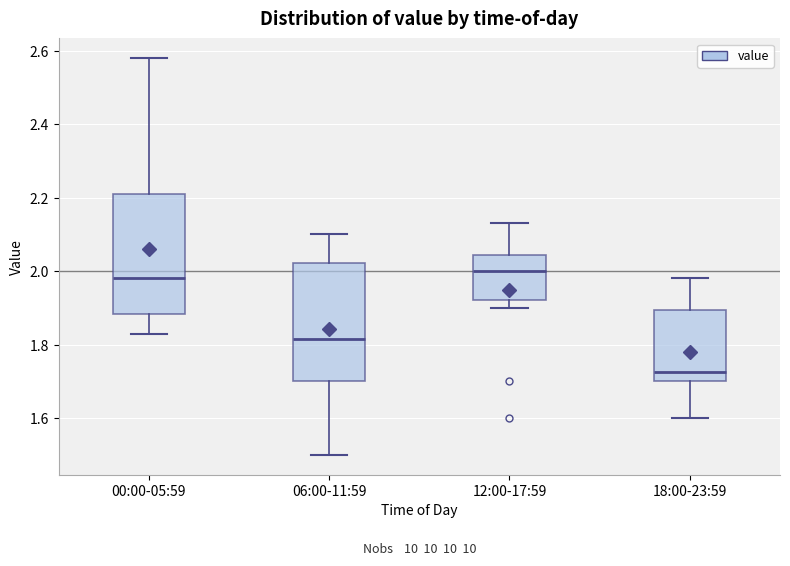

Reading left to right, transcribe this box plot: for each box, give where its median line is, the range the box spans, and where its two whiskers end, as read against the y-axis. The values are not printed on the chart, so give them approximately, as read against the axis.

00:00-05:59: median 1.98, box 1.88 to 2.22, whiskers 1.84 to 2.58
06:00-11:59: median 1.82, box 1.70 to 2.02, whiskers 1.50 to 2.10
12:00-17:59: median 2.00, box 1.92 to 2.04, whiskers 1.90 to 2.14
18:00-23:59: median 1.72, box 1.70 to 1.90, whiskers 1.60 to 1.98